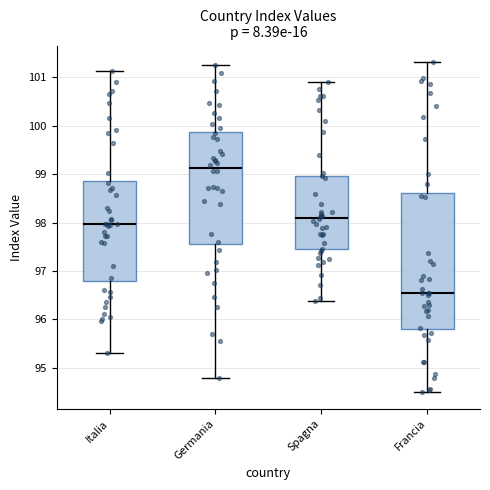

Which box has the lowest median line?

Francia